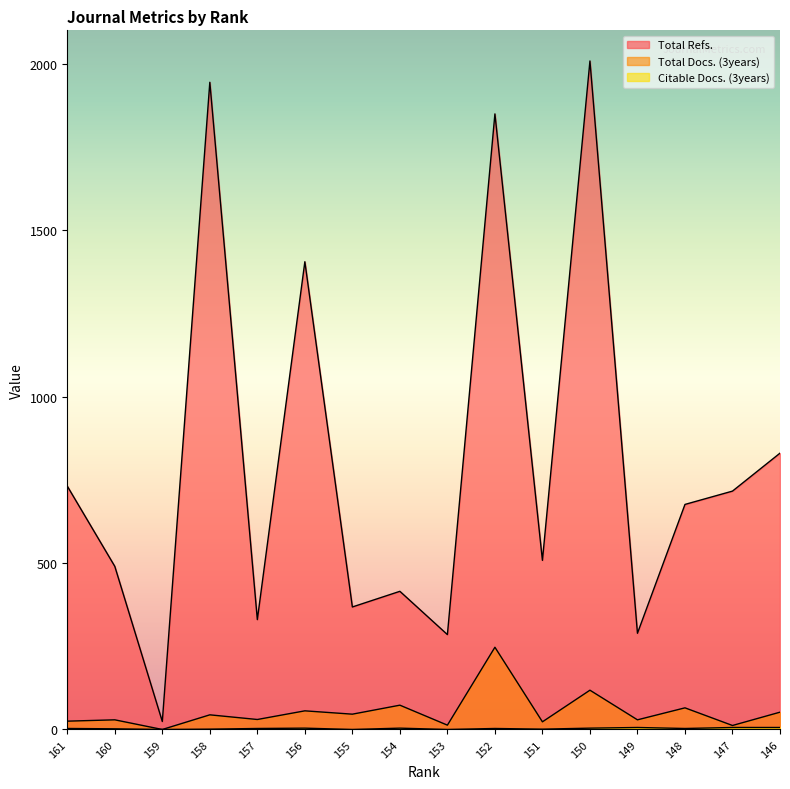

At which category does Citable Docs. (3years) reach its first local valley?

159